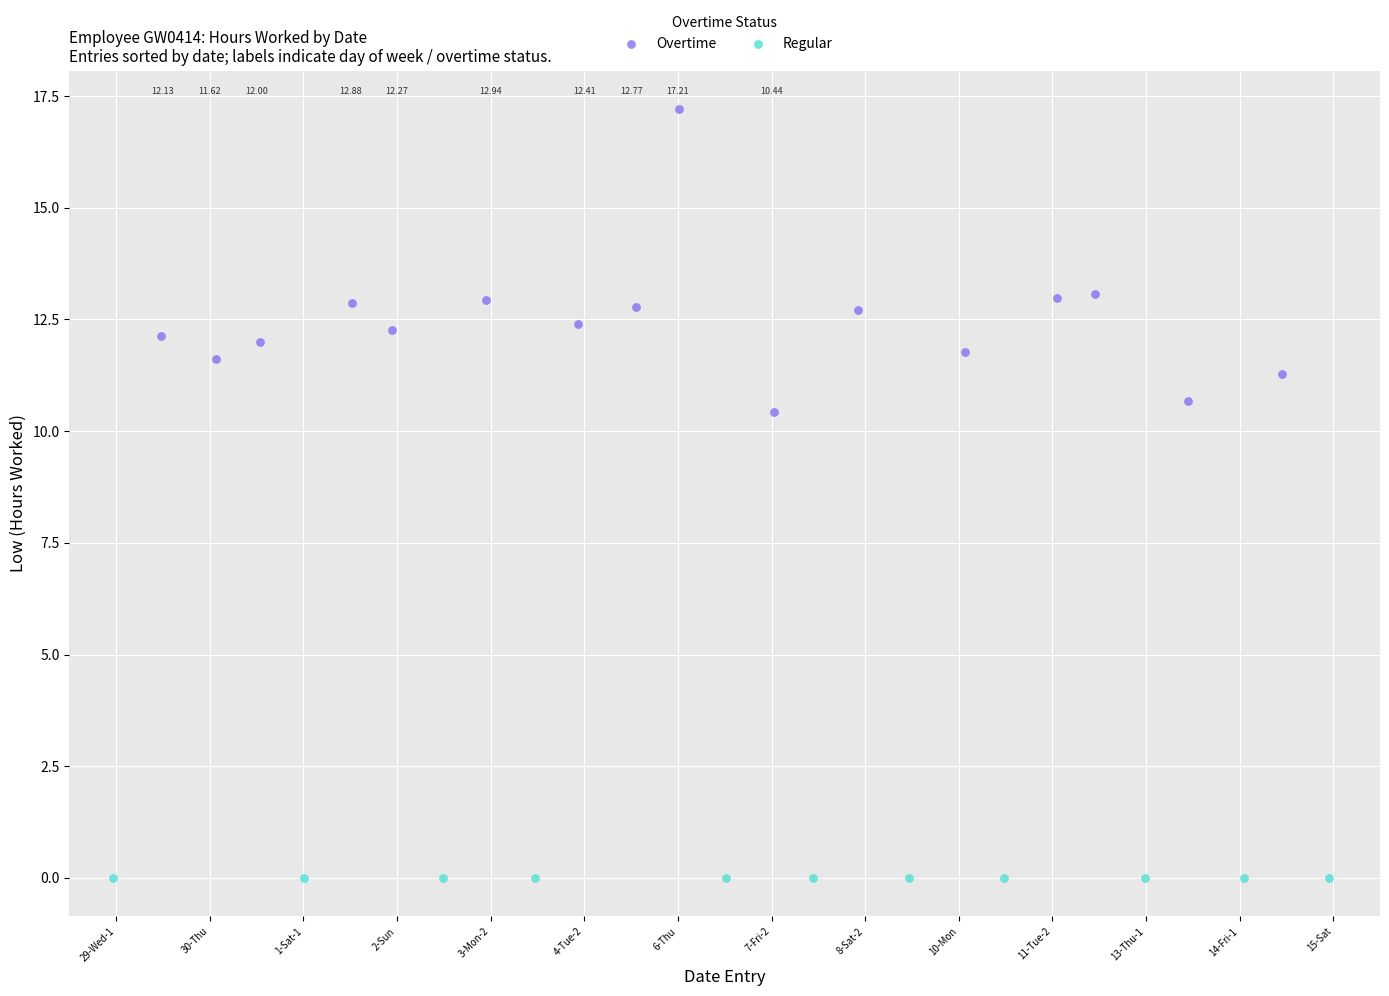

Which series reaches the maximum Y coordinate?

Overtime